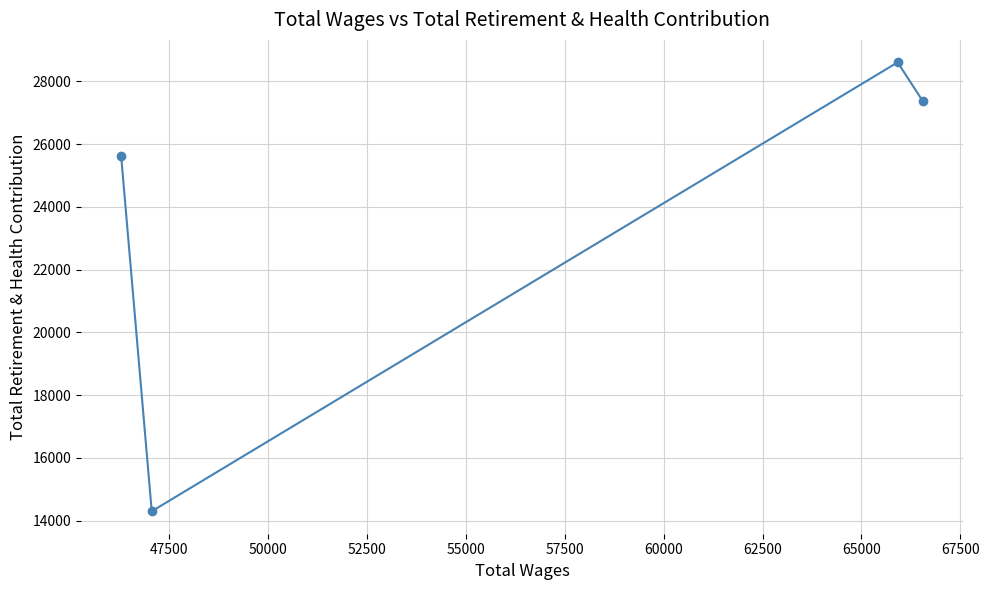

What is the sum of all values?

95891